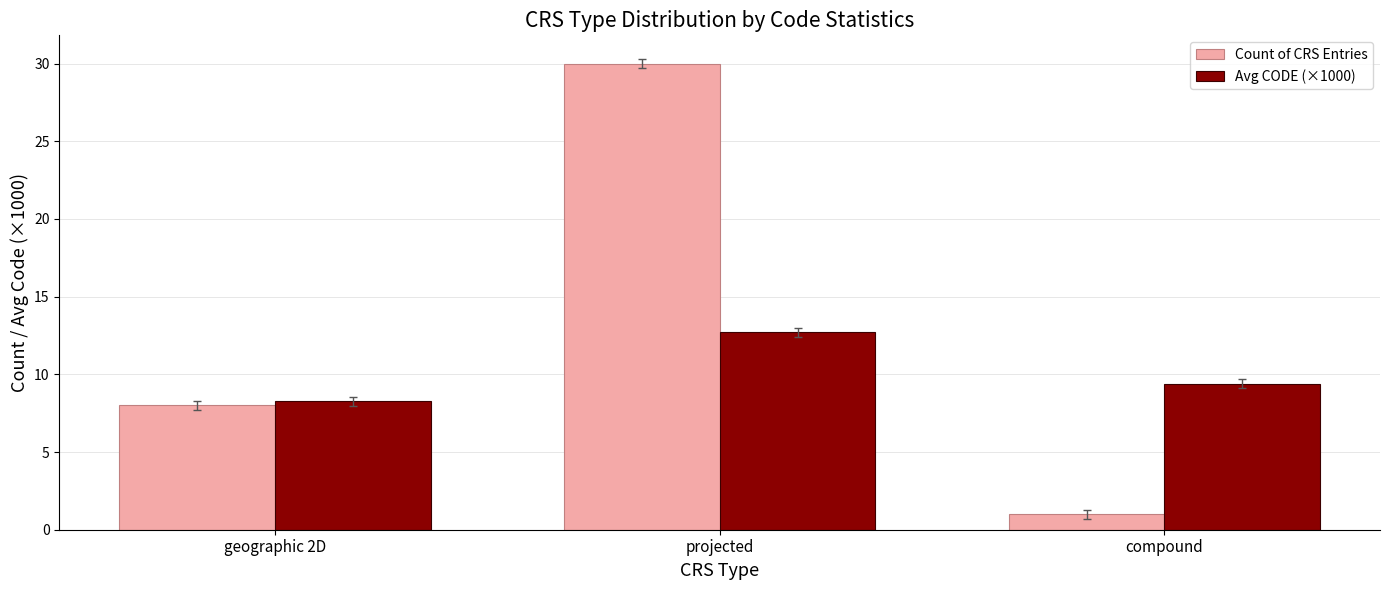

What is the value of the Count of CRS Entries bar at the 1st from the left?

8.0